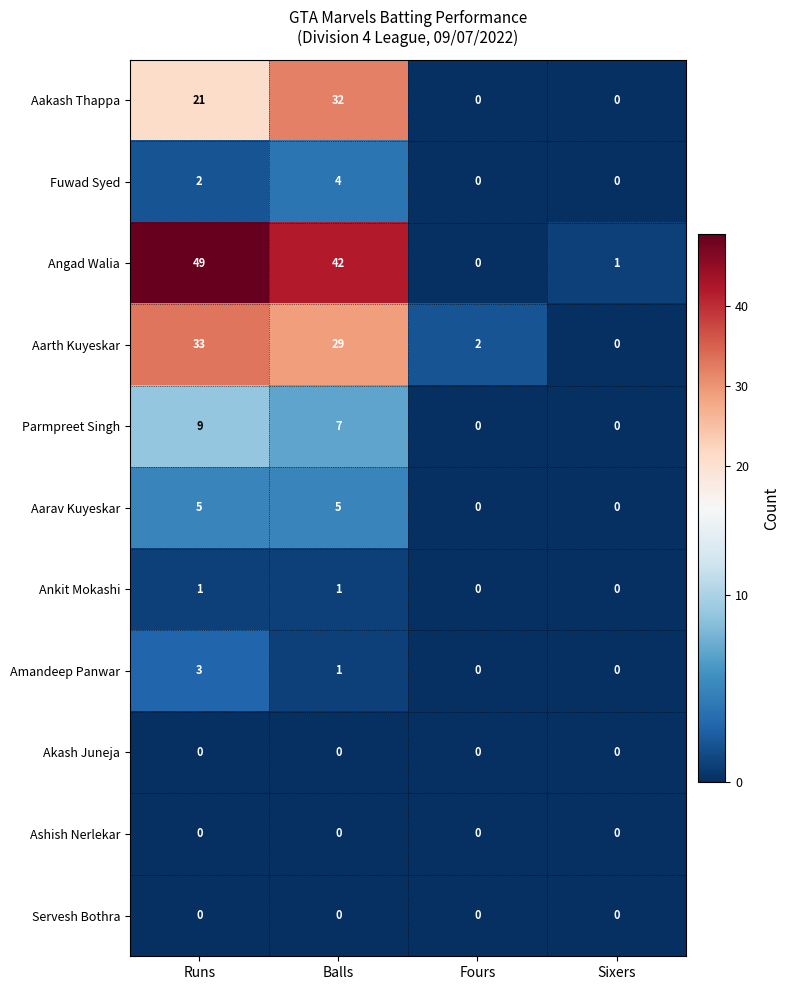

What is the difference between the highest and lowest values at Runs?

49